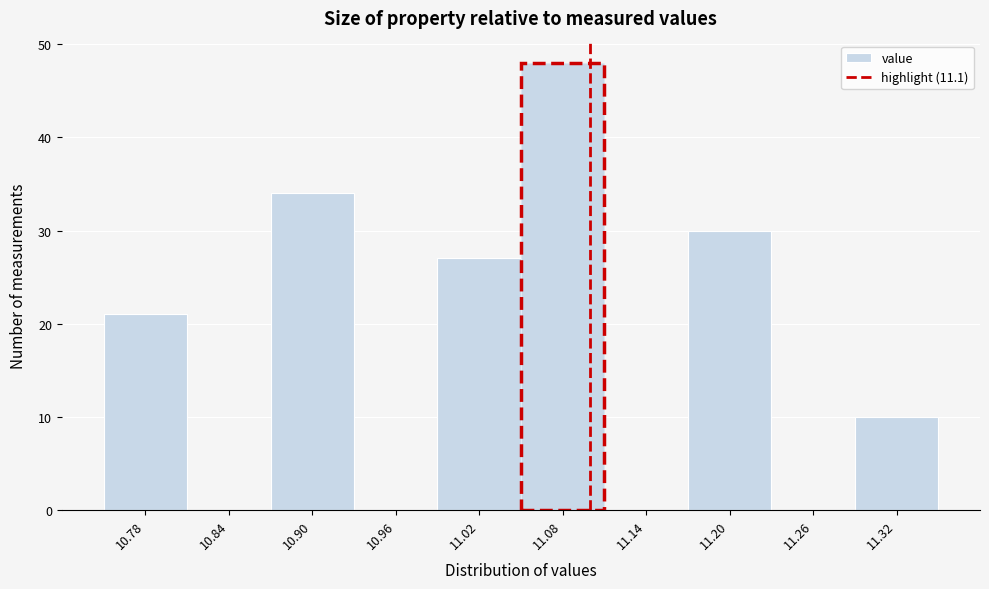

Reading left to right, transcribe this chart: for each bar, give the range it covers on the x-axis and its height. The values are not printed on the chart, so give them approximately, as read against the axis.

10.75 to 10.81: 21
10.81 to 10.87: 0
10.87 to 10.93: 34
10.93 to 10.99: 0
10.99 to 11.05: 27
11.05 to 11.11: 48
11.11 to 11.17: 0
11.17 to 11.23: 30
11.23 to 11.29: 0
11.29 to 11.35: 10